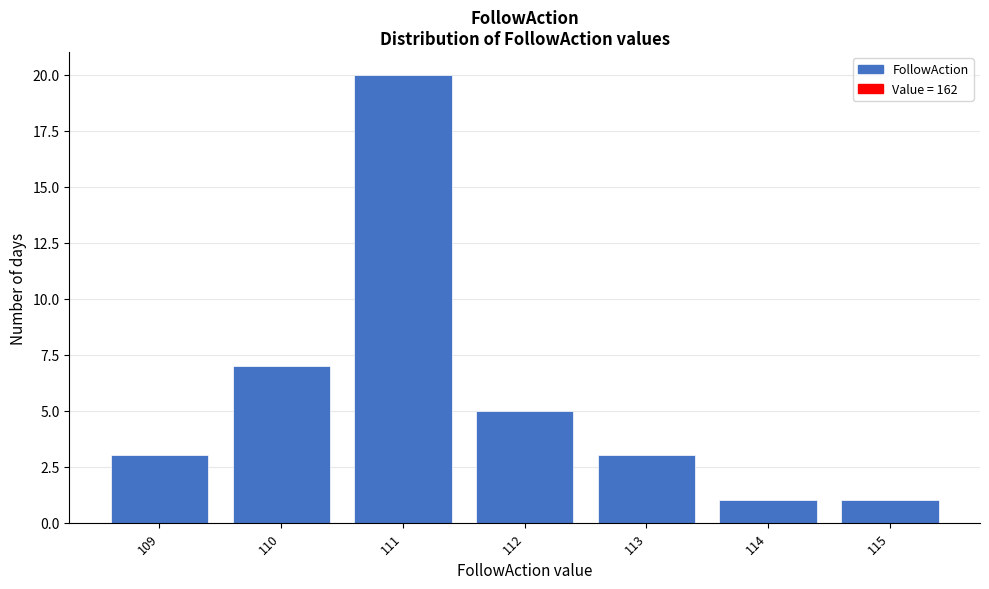

Reading left to right, transcribe all the data shown in this chart.

3	7	20	5	3	1	1